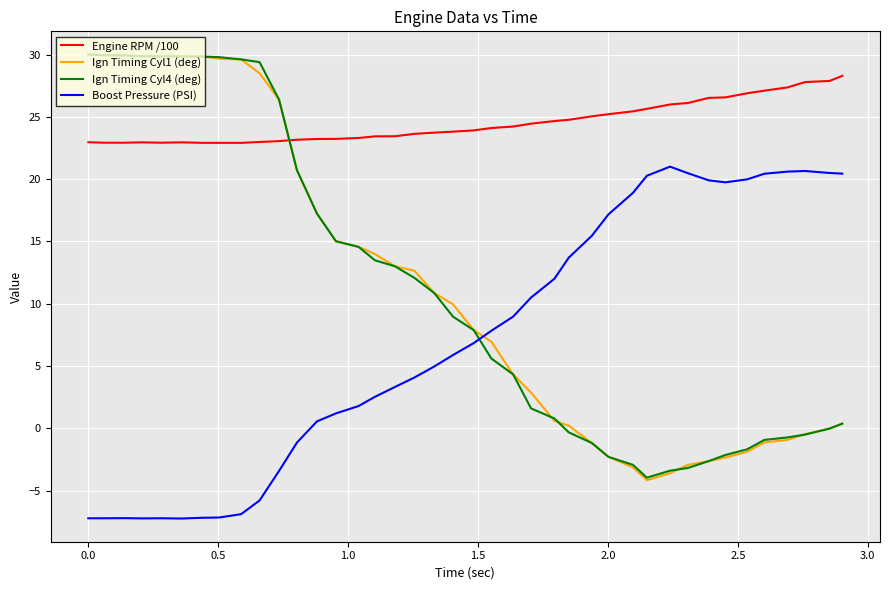

Which series has the largest range (max minus min)?

Ign Timing Cyl1 (deg)